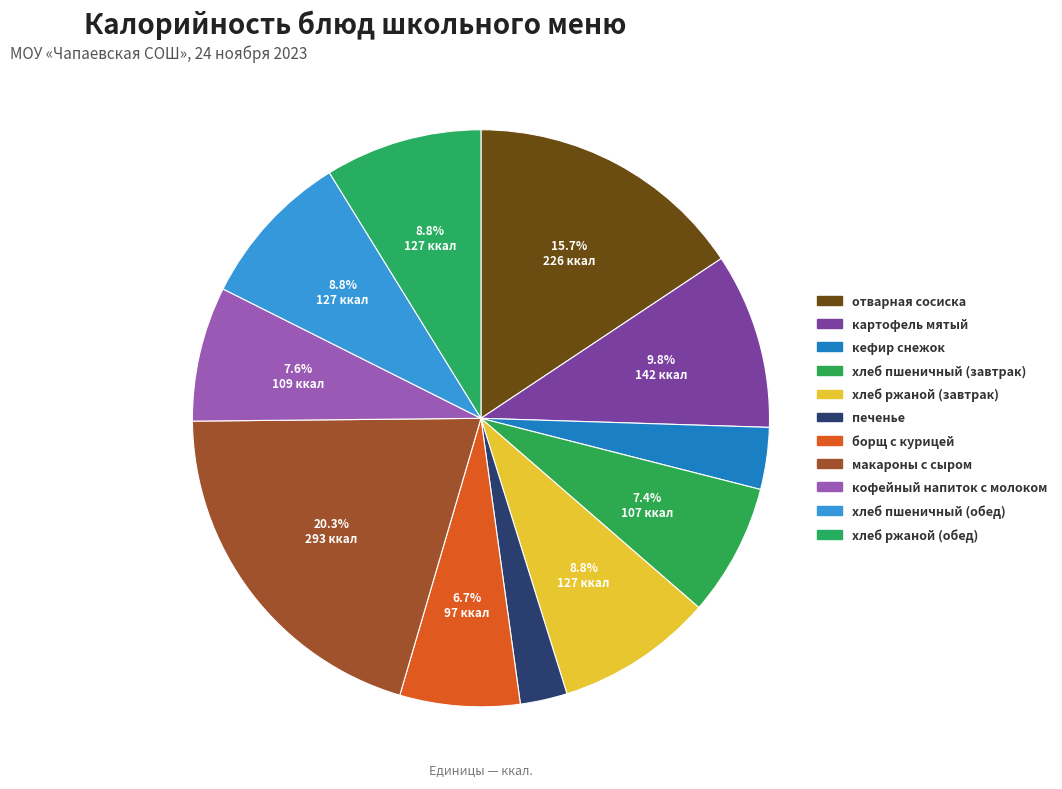

Which category has the biggest portion of the pie?

макароны с сыром